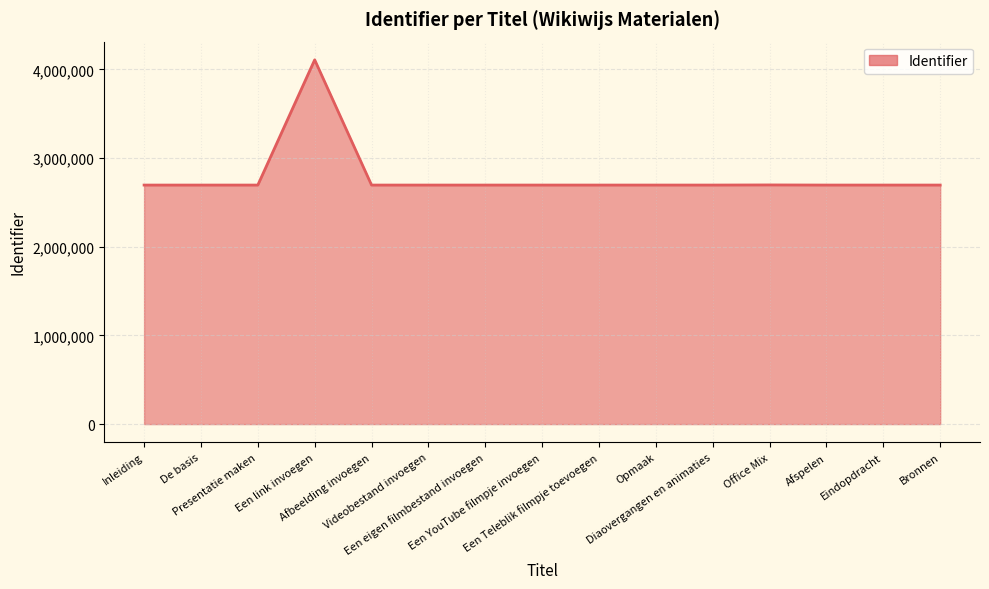

The chart shows a value of 1426261 at Office Mix. True or false?

False